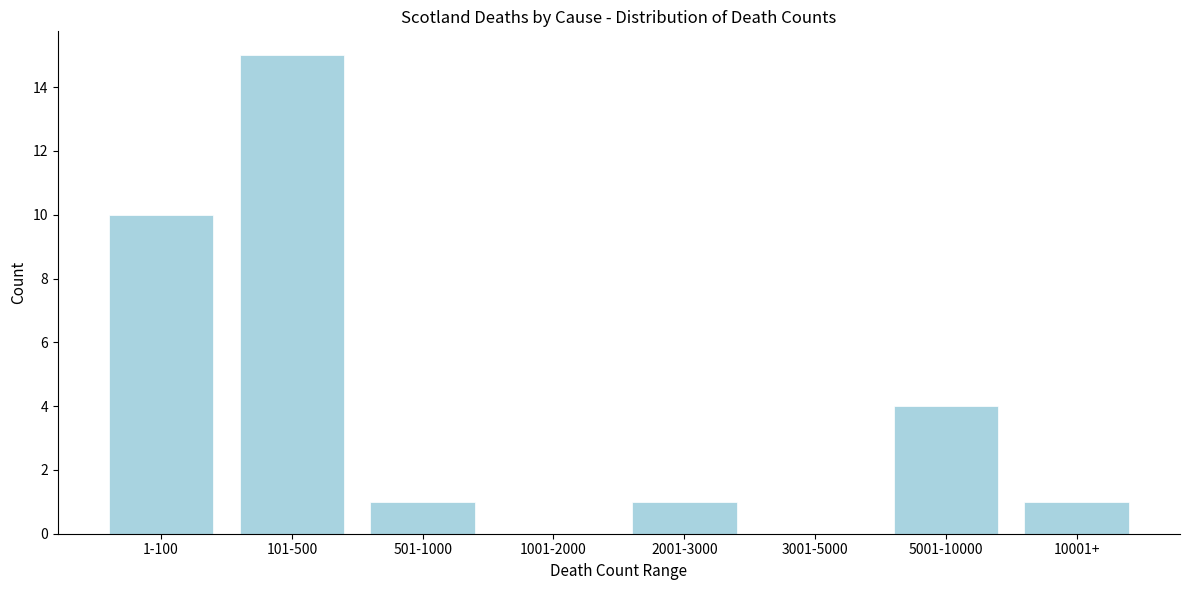

Reading right to left, what are all the values shown in this chart?

10001+=1	5001-10000=4	3001-5000=0	2001-3000=1	1001-2000=0	501-1000=1	101-500=15	1-100=10